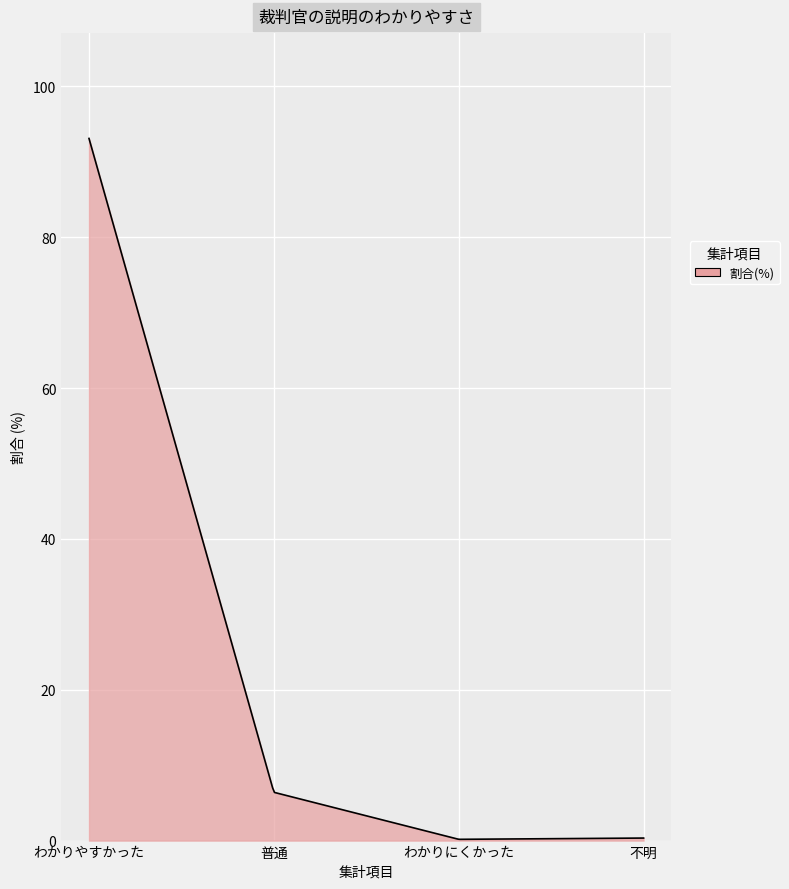

What is the greatest value displayed?

93.1